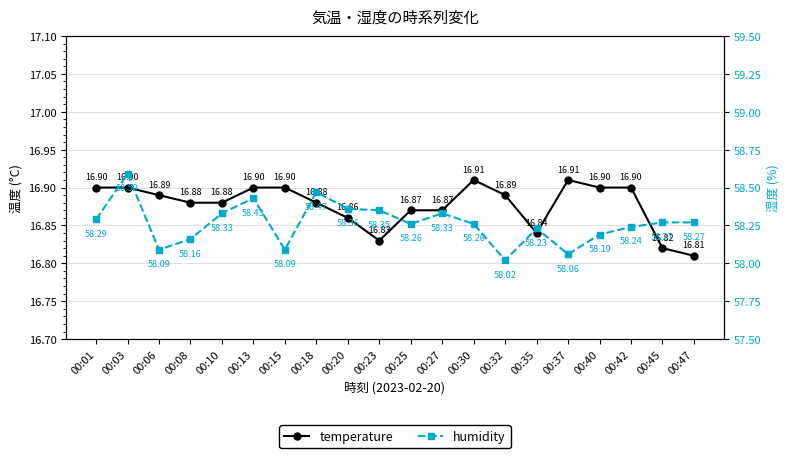

What is the difference between the maximum and minimum values in the temperature series?

0.1